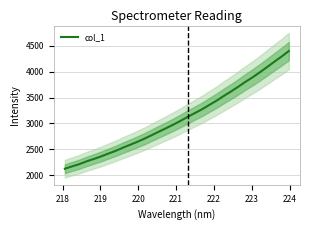

What is the lowest value of the col_1 series?

2126.7